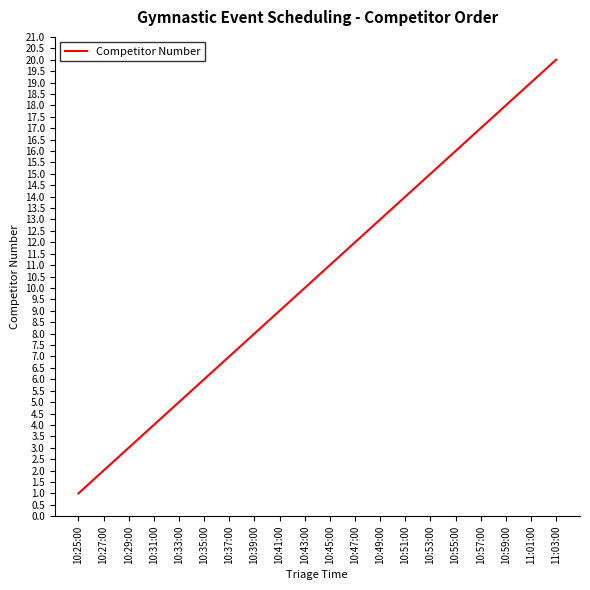

What is the minimum value shown in the chart?

1